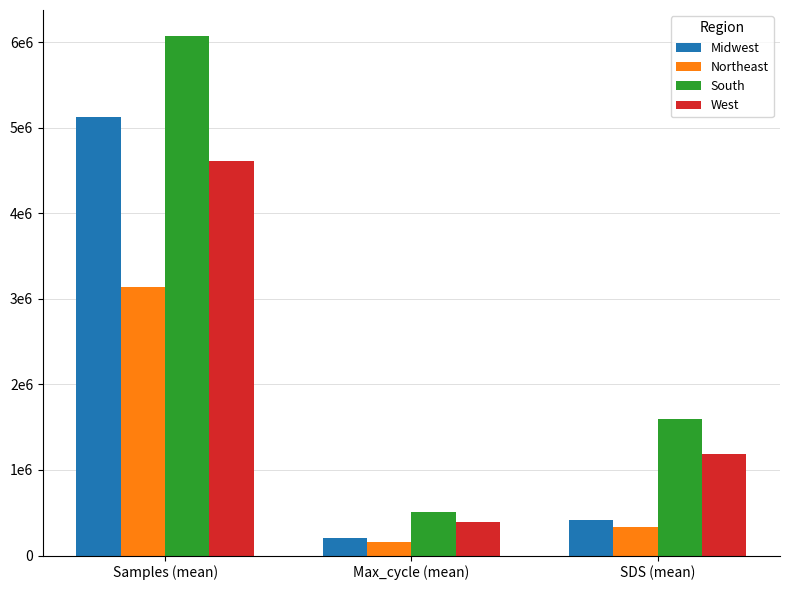

Does the chart contain any negative values?

No